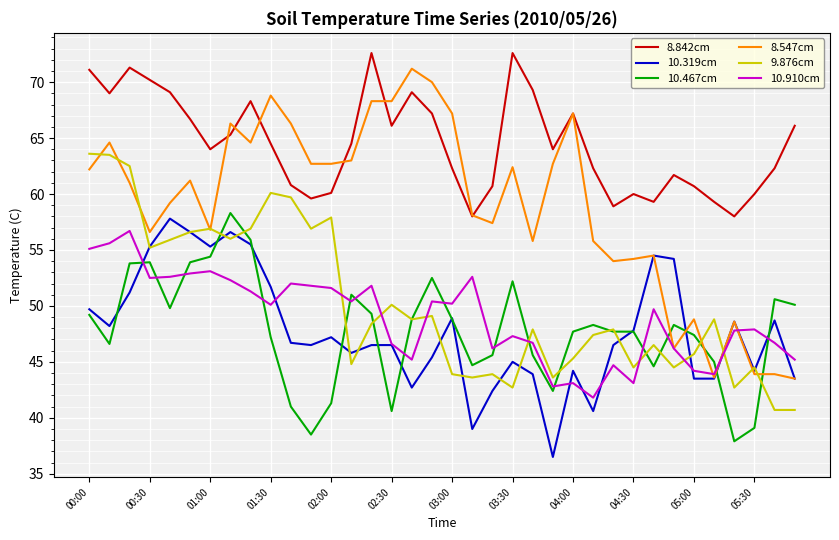

Which series has the largest range (max minus min)?

8.547cm